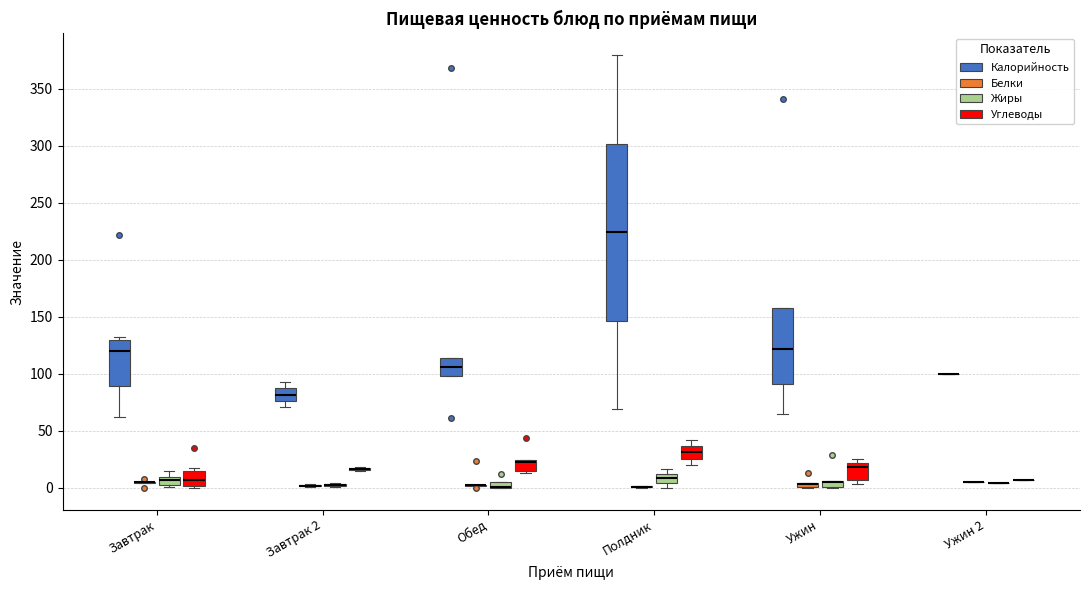

Which box is the tallest, from its lower edge to its upper edge?

Полдник (Калорийность)